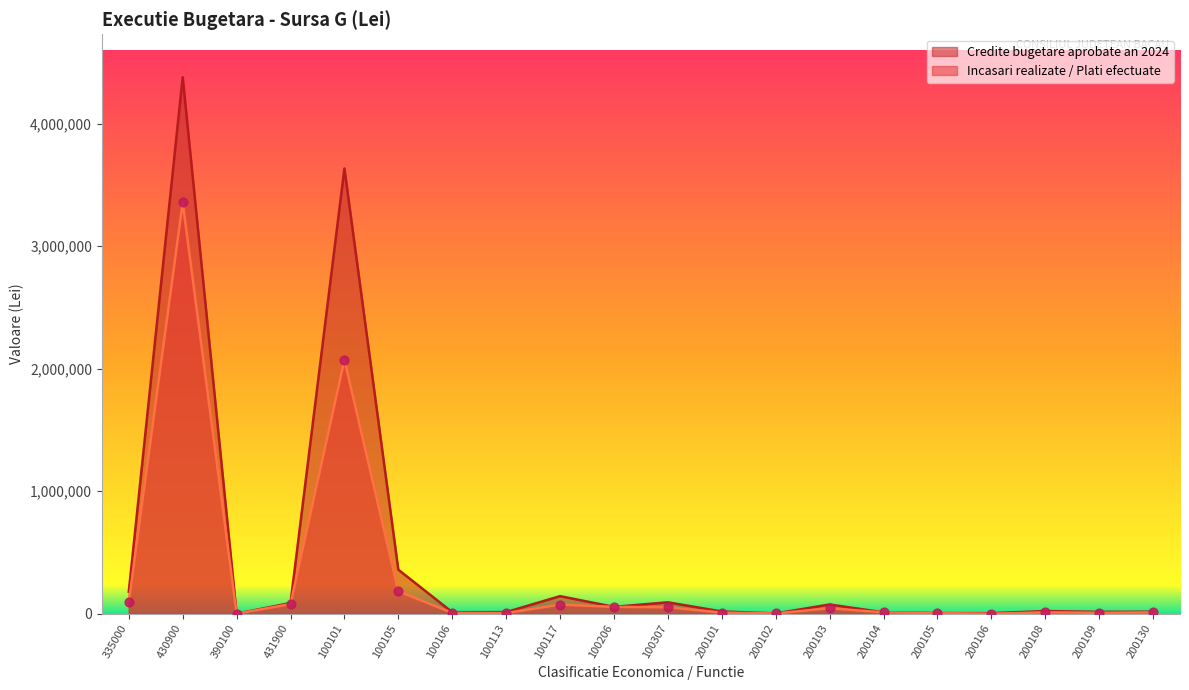

Which series contains the highest Y value?

Credite bugetare aprobate an 2024